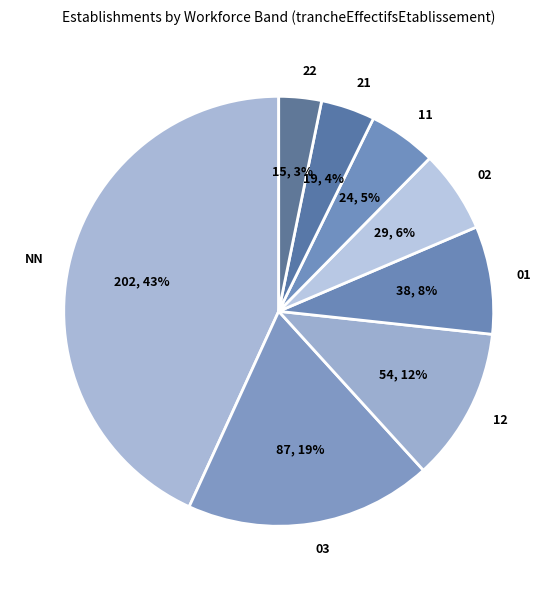

To the nearest percent, what portion does 03 represent?

19%